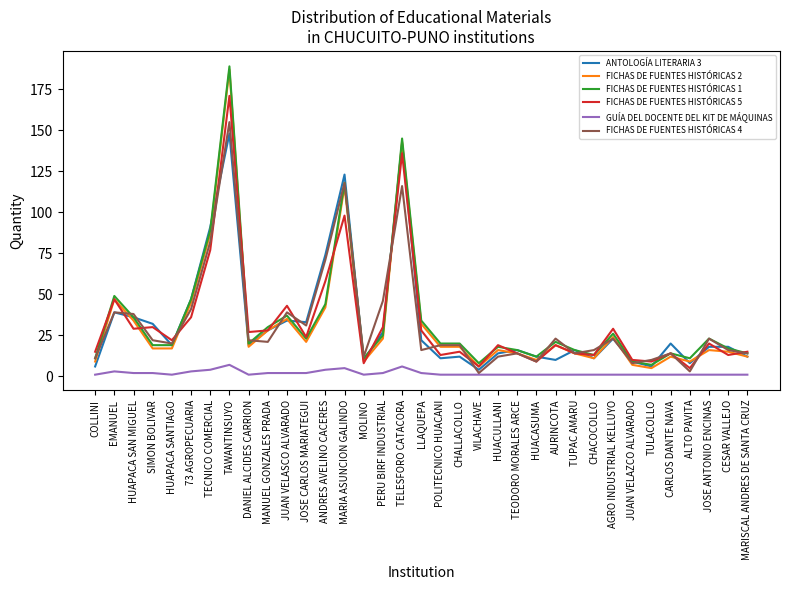

What is the maximum value shown in the chart?

189